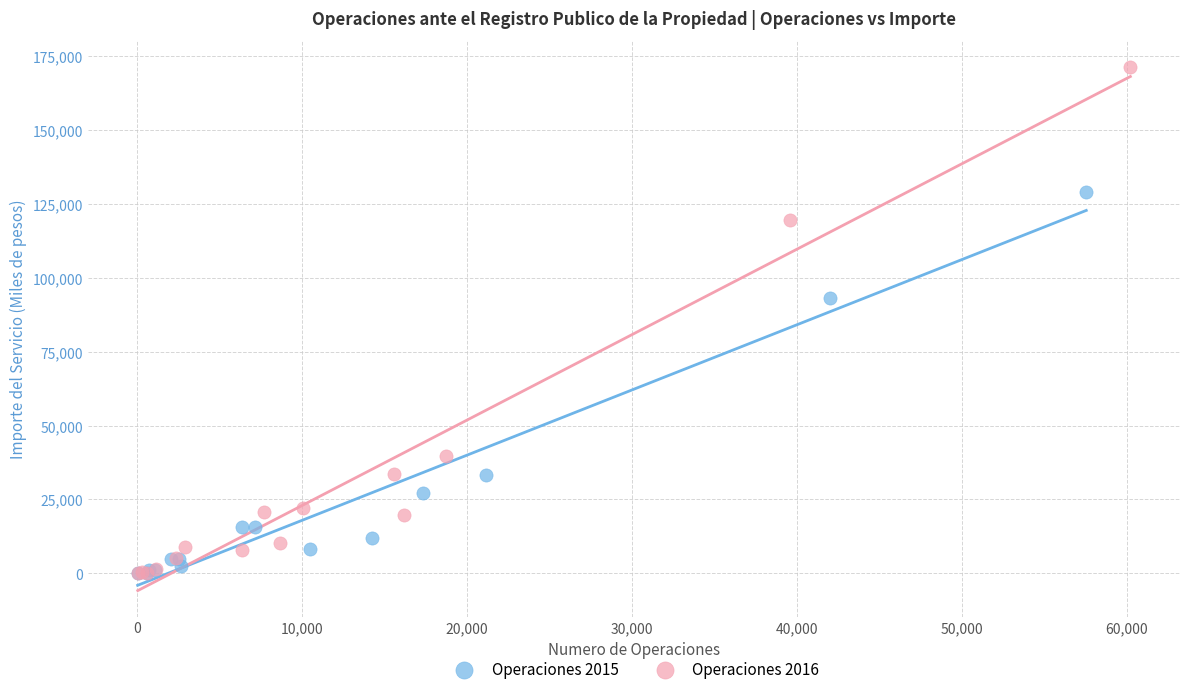

Which series has the widest spread of Y values?

Operaciones 2016